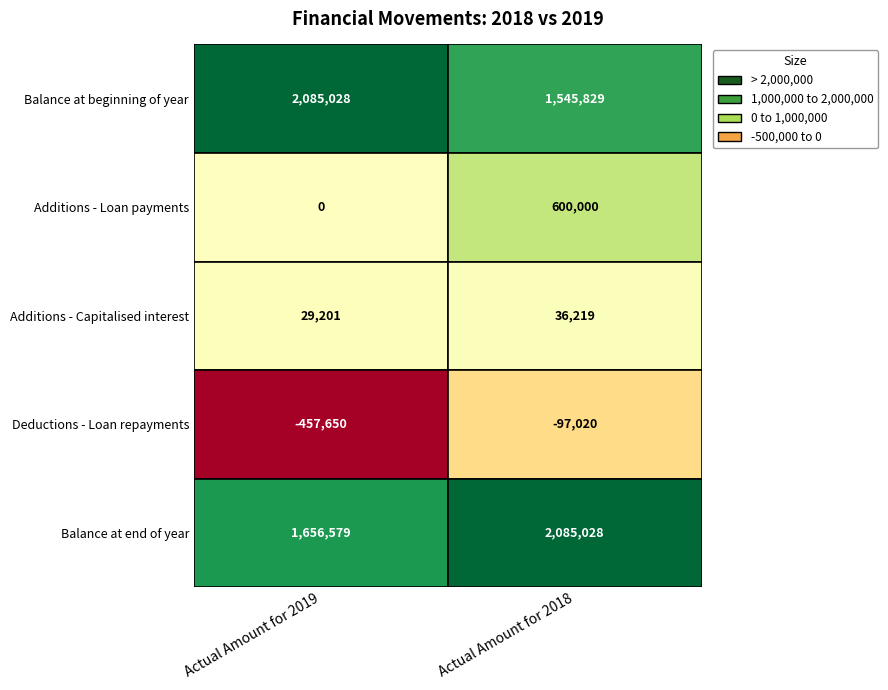

Between 0 and 1, which series saw the biggest shift?

Additions - Loan payments